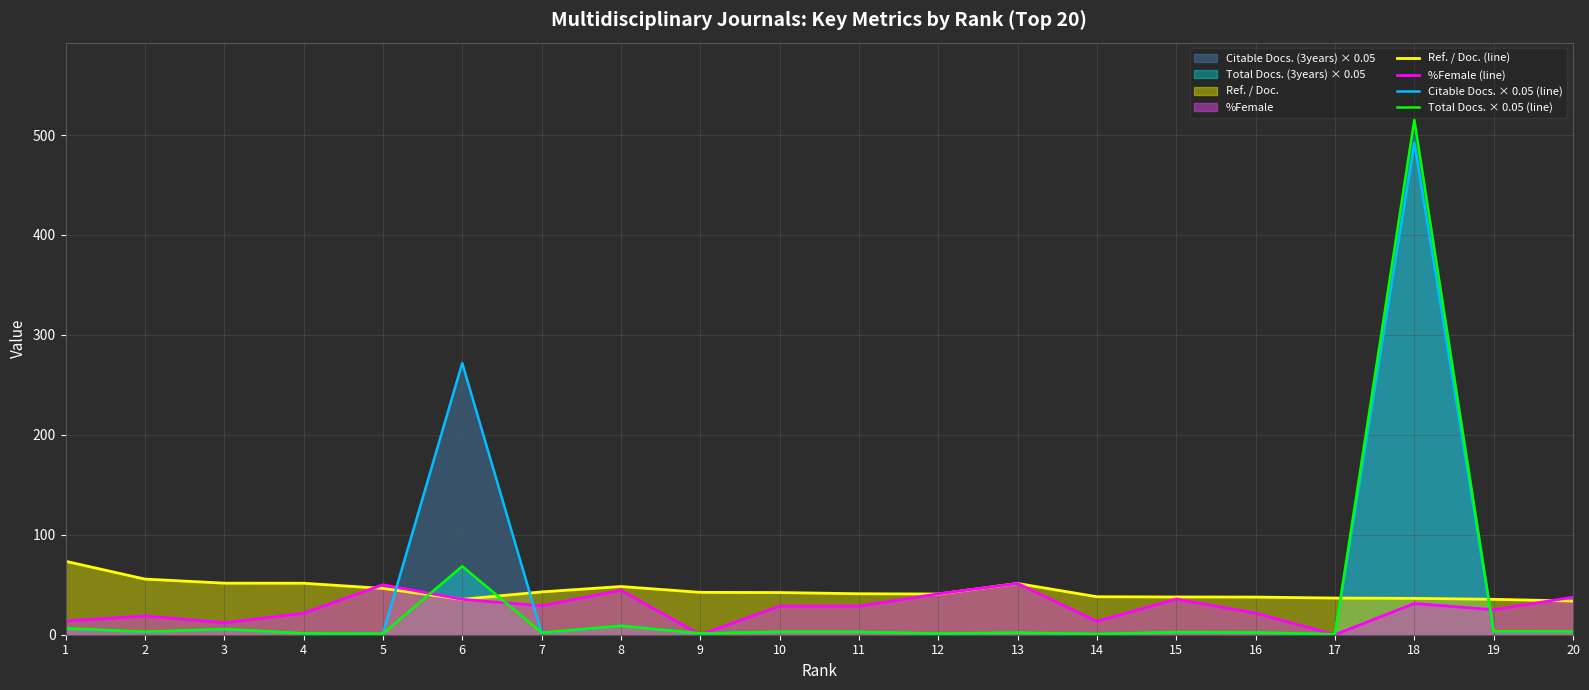

What is the value of the Ref. / Doc. (line) point at the 4th from the left?

51.5